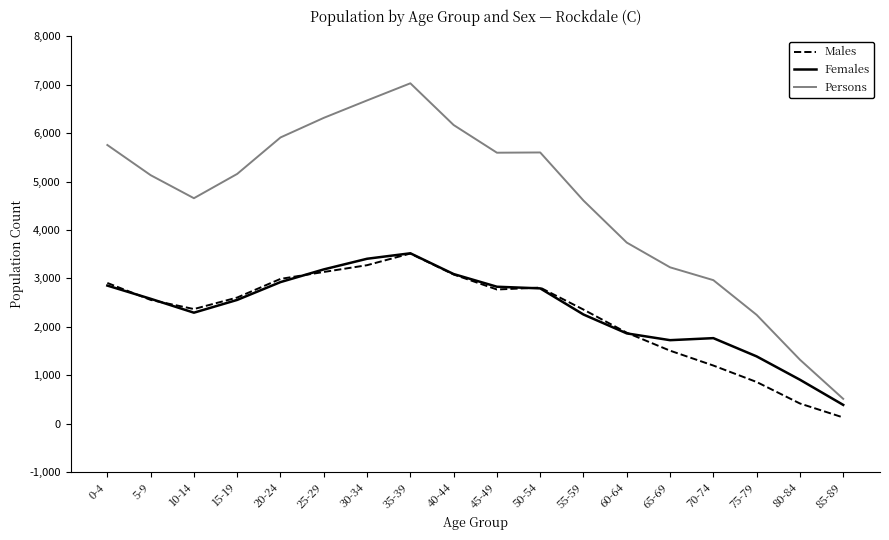

Where is the first local maximum for Females?

35-39